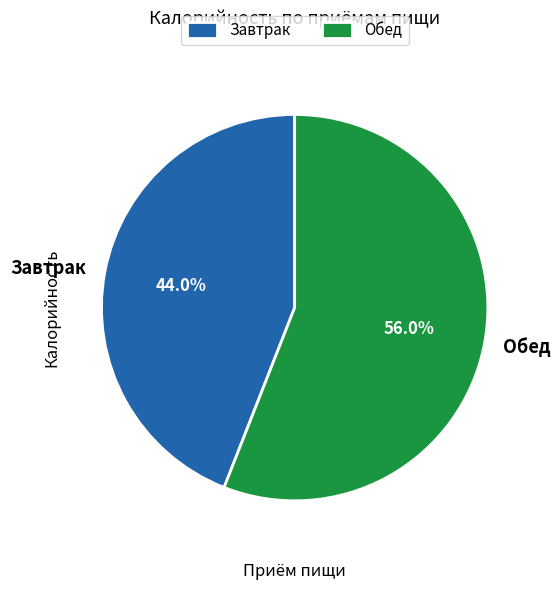

How many slices are in this pie chart?

2